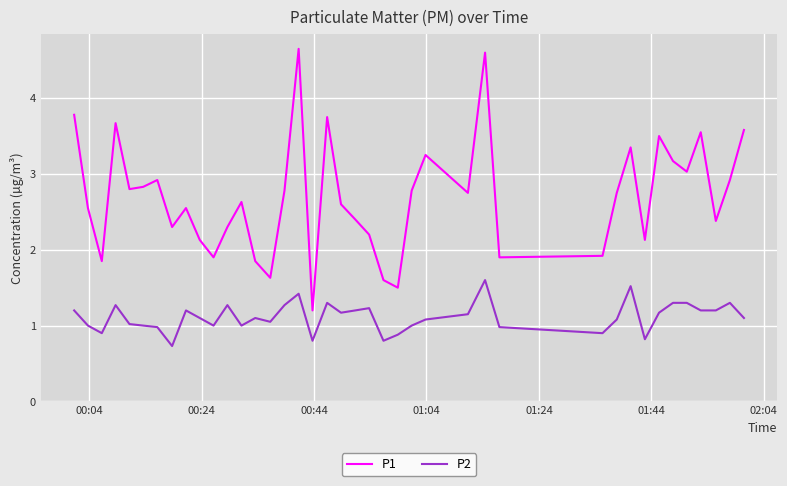

True or false: P1 and P2 intersect in this chart.

False